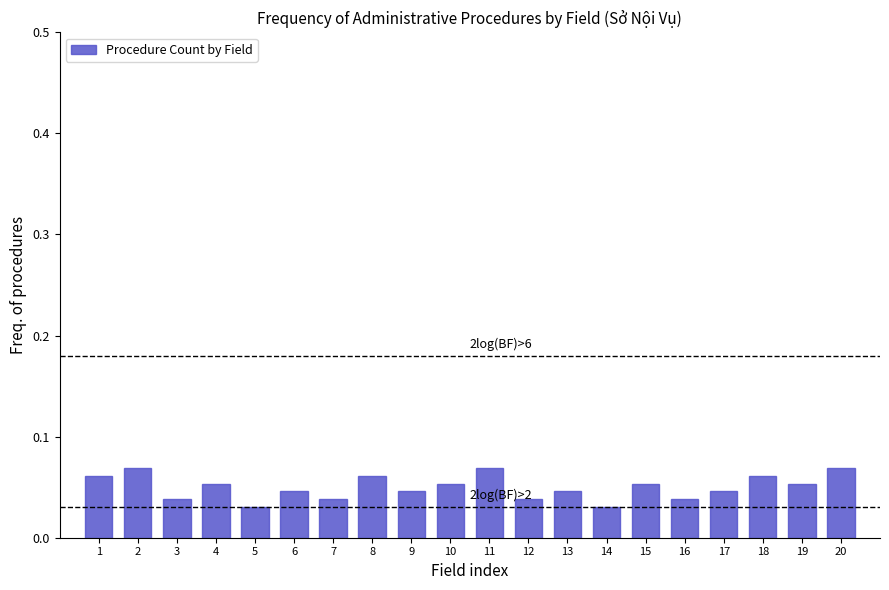

How many values are between 0 and 1?

20